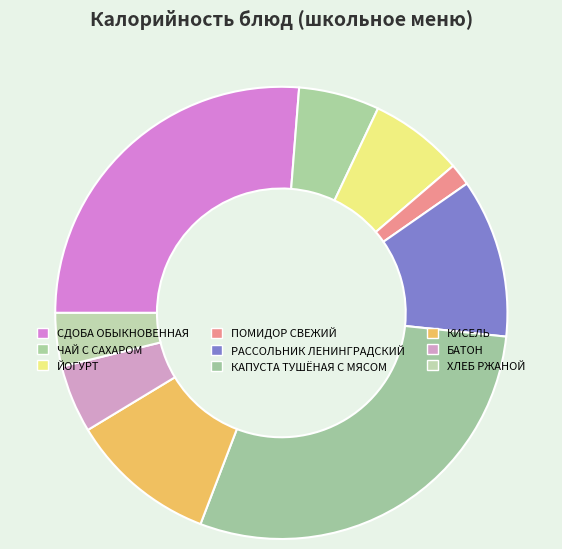

The КАПУСТА ТУШЁНАЯ С МЯСОМ slice represents 22% of the pie. True or false?

False